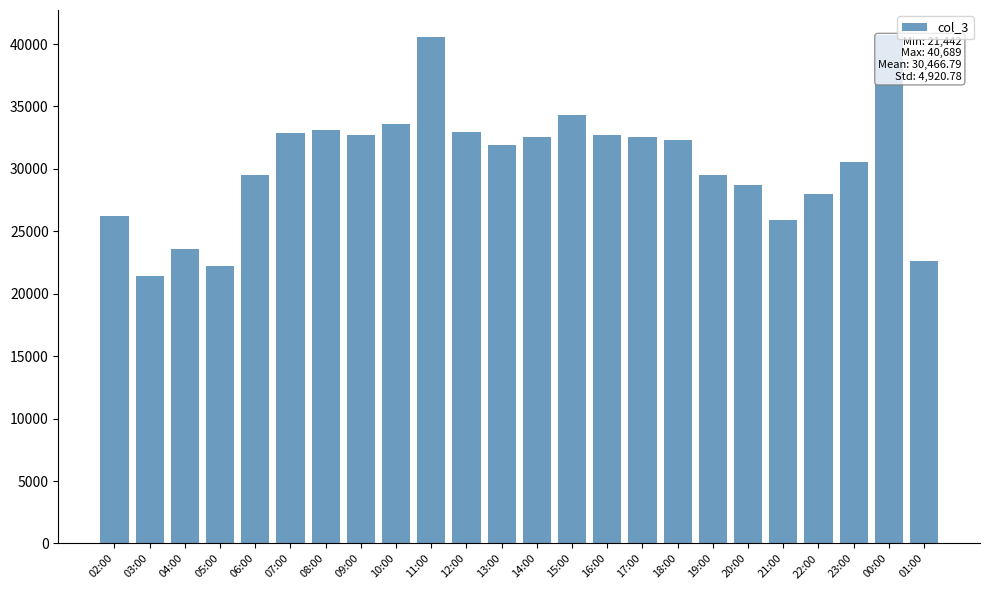

Is it true that the value at 21:00 is 25900?

True